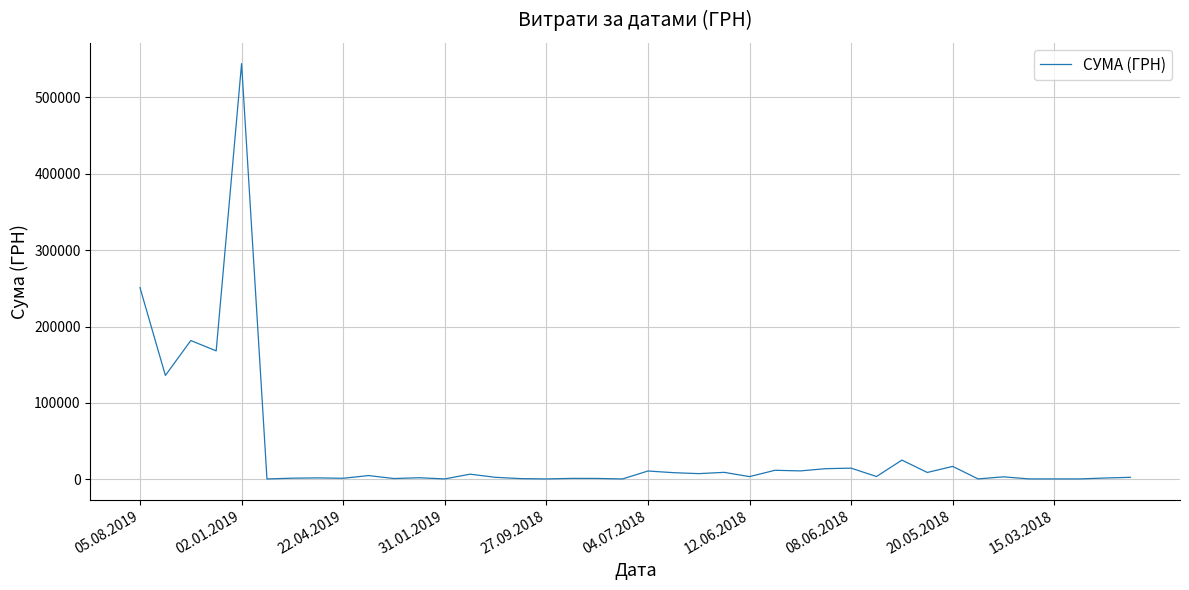

What is the greatest value displayed?

543849.2